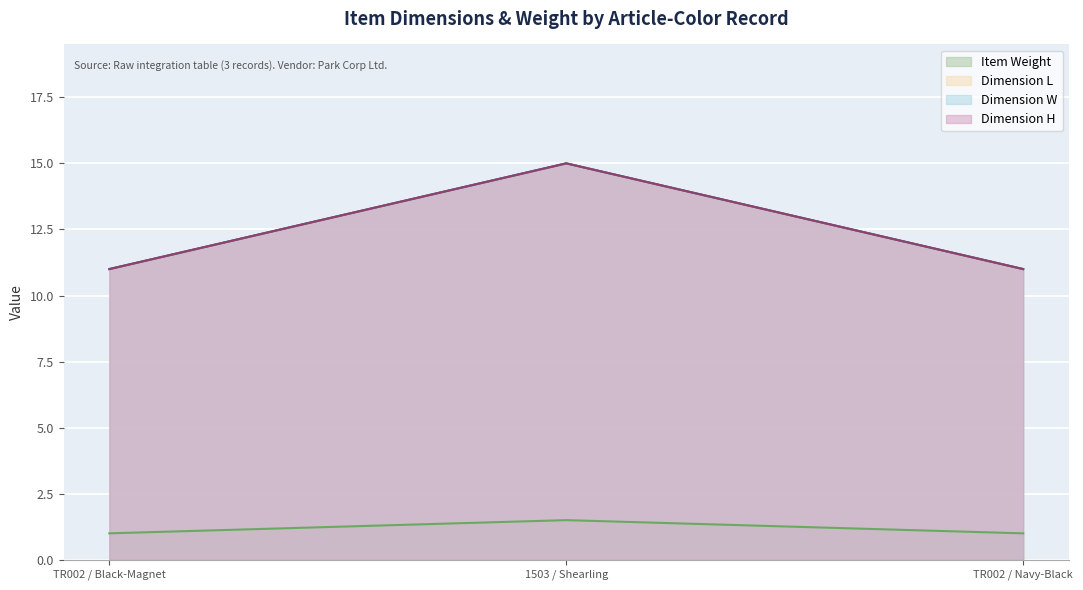

The Item Weight series shows 1.0 at TR002 / Navy-Black. True or false?

True